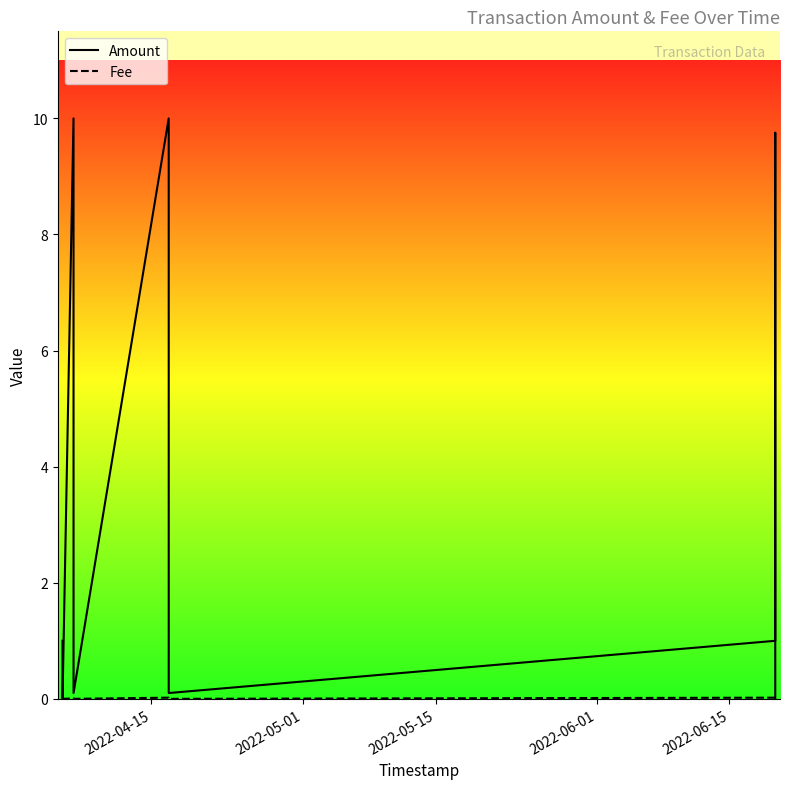

How many lines are shown in the chart?

2